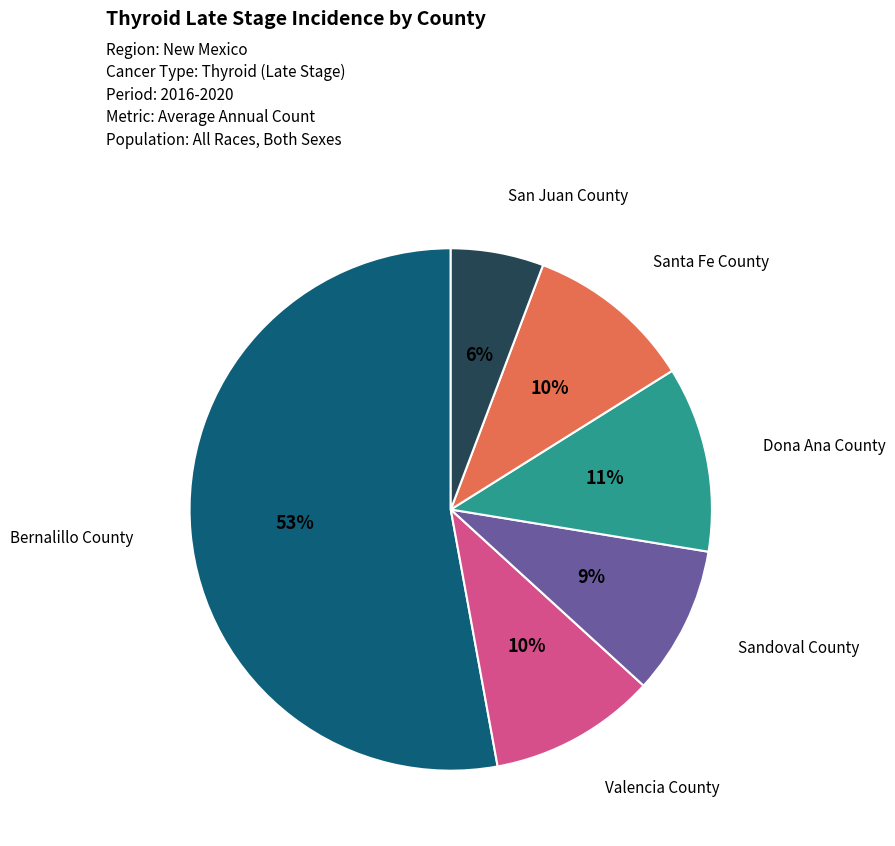

Which slice is the smallest?

San Juan County